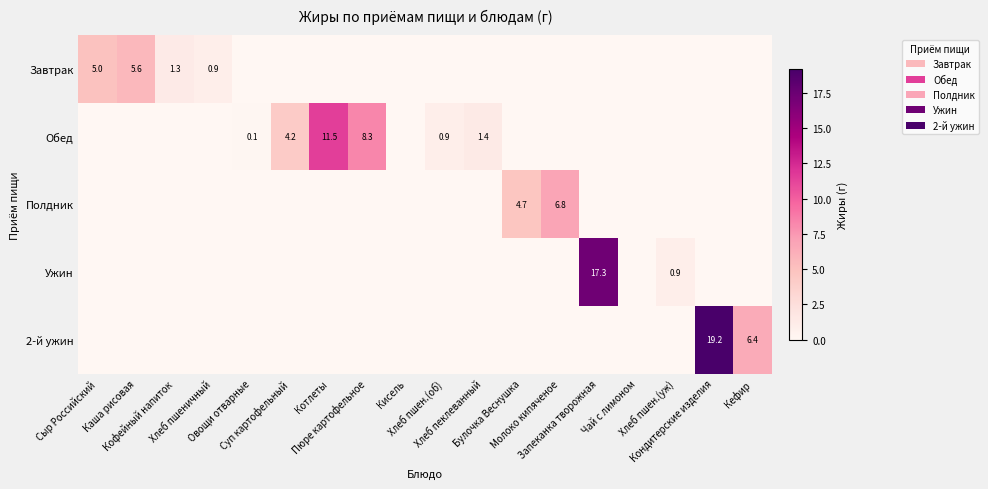

What is the greatest value displayed?

19.2